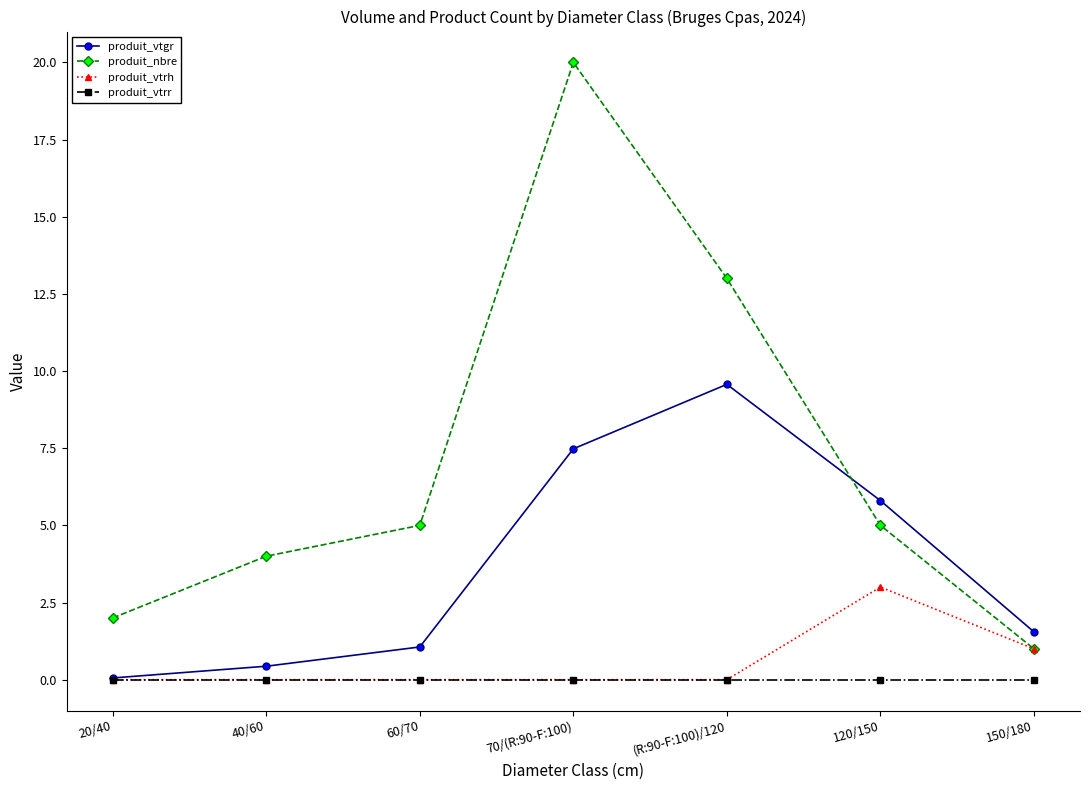

The value of produit_nbre at 70/(R:90-F:100) is 20.0. True or false?

True